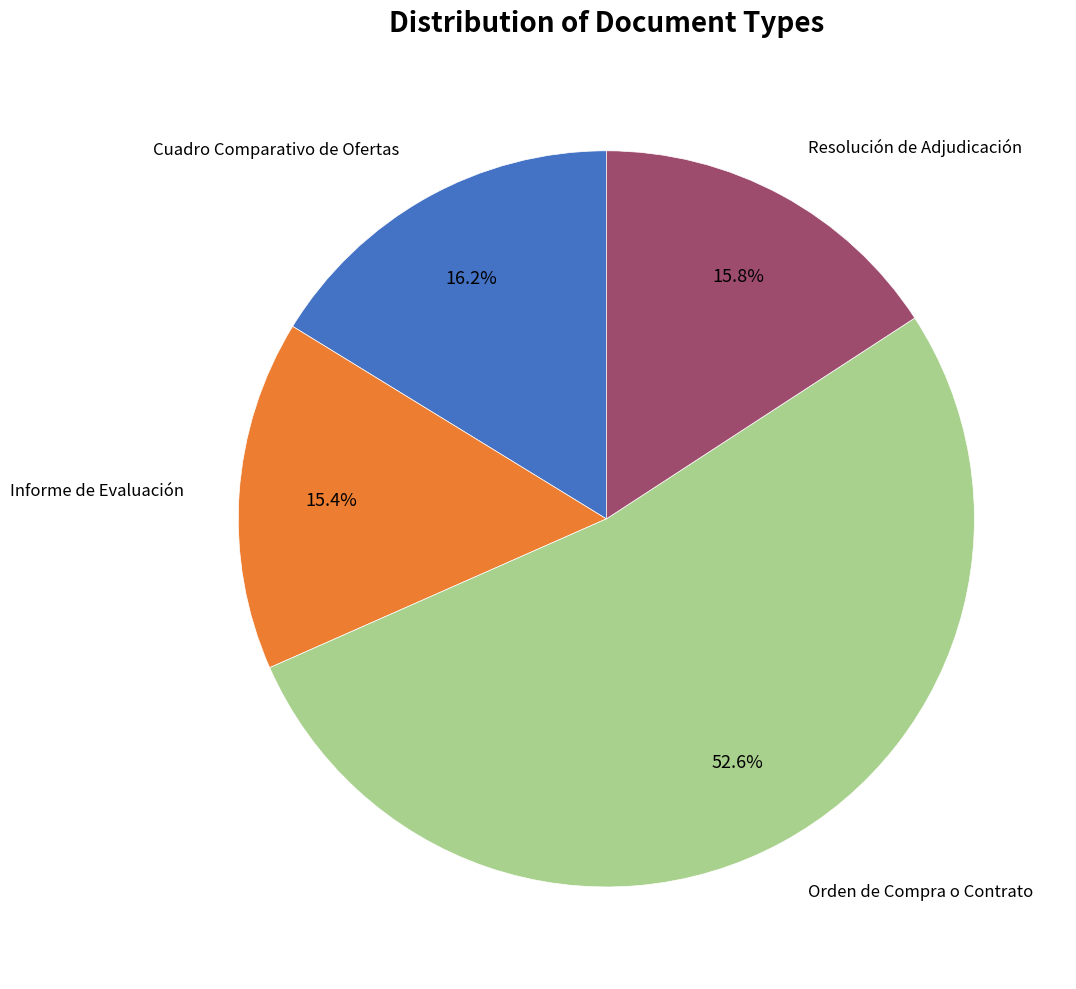

Is there a majority slice in this chart?

Yes